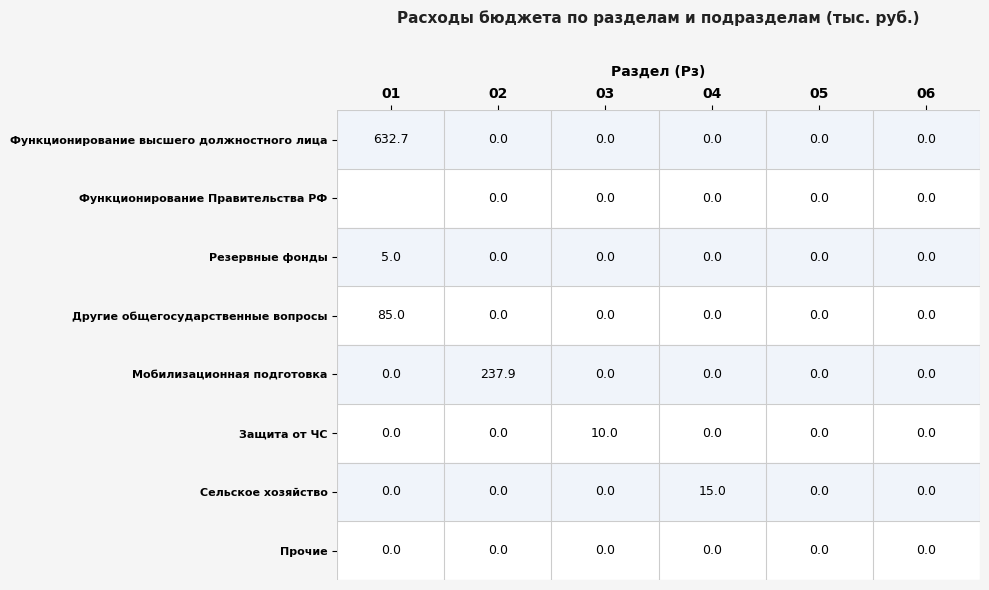

List the series in order of their peak value, highest first.

Функционирование Правительства РФ, Функционирование высшего должностного лица, Мобилизационная подготовка, Другие общегосударственные вопросы, Сельское хозяйство, Защита от ЧС, Резервные фонды, Прочие